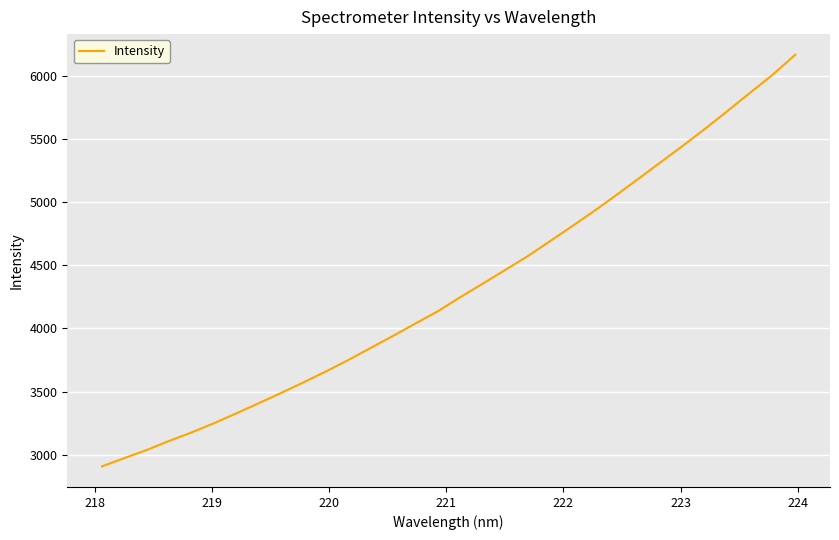

What is the smallest value displayed?

2908.5